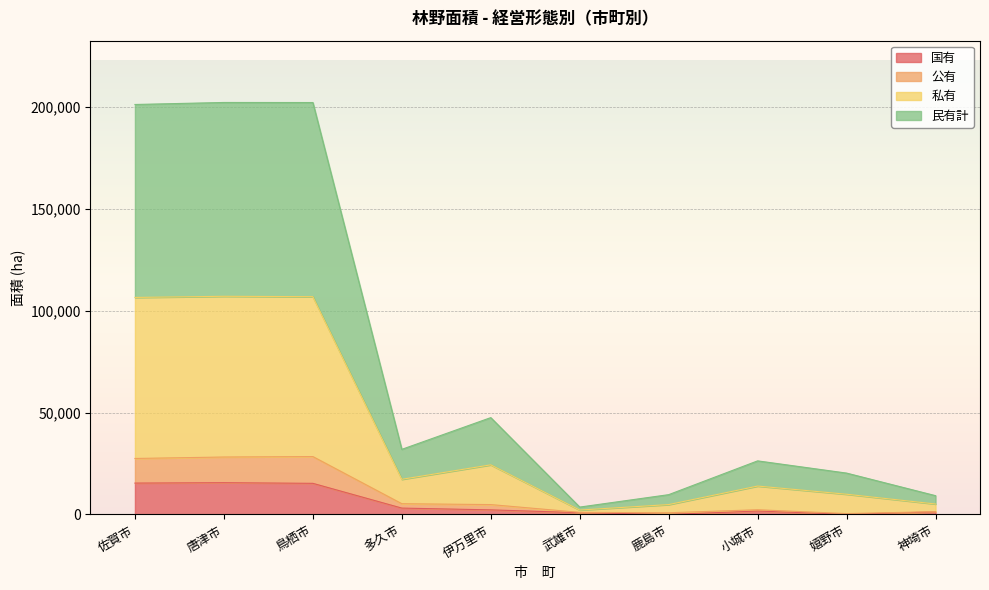

True or false: 私有 has a value of 322332 at 佐賀市.

False